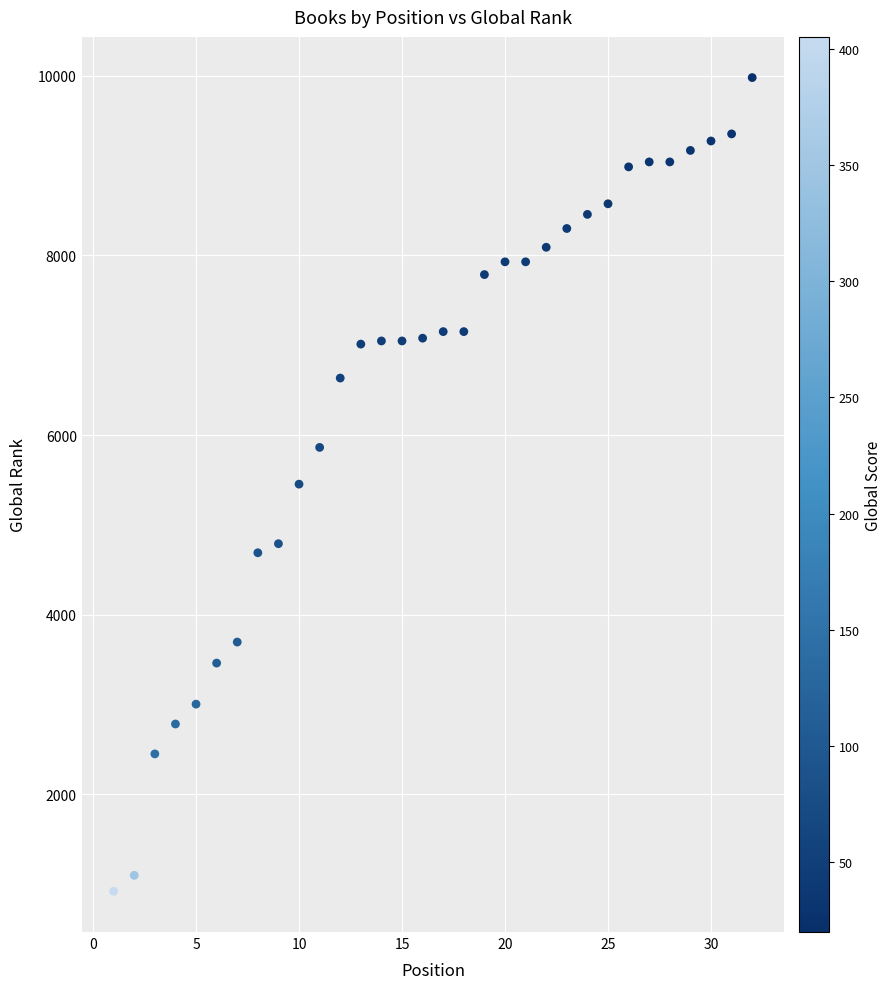

What is the range of X values (max minus min)?

31